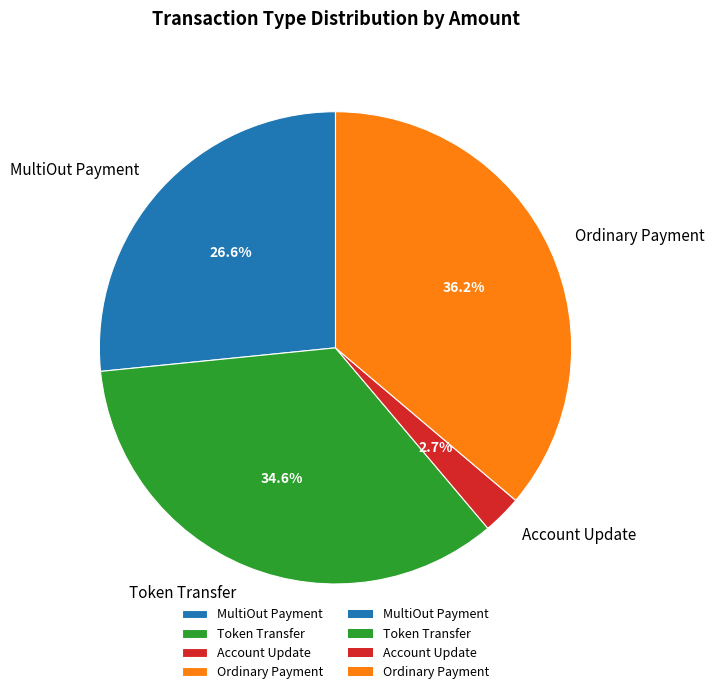

Rank the categories by value from lowest to highest.

Account Update, MultiOut Payment, Token Transfer, Ordinary Payment